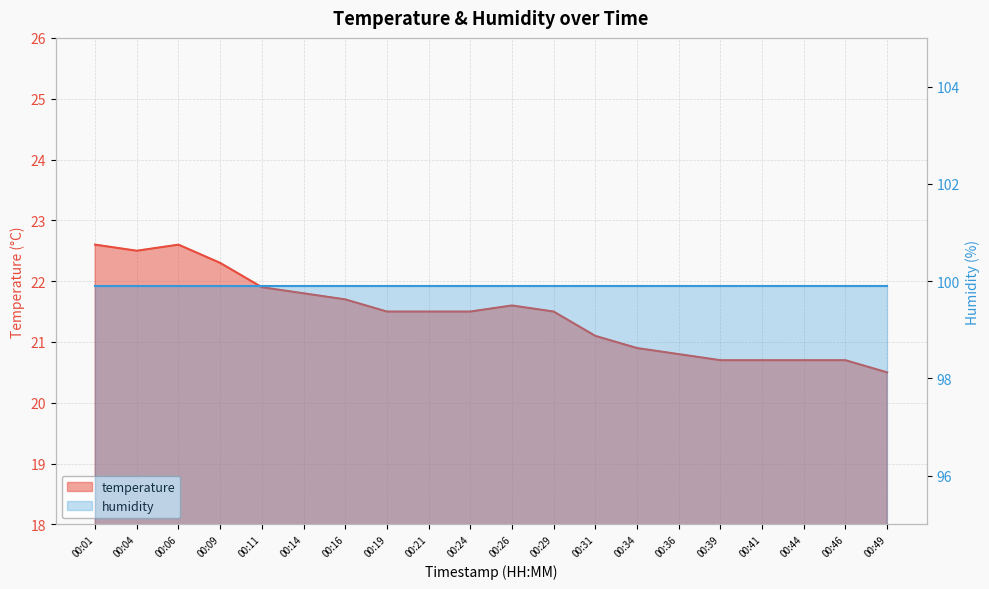

How many interior local peaks (higher than both neighbors) does the data have?

2